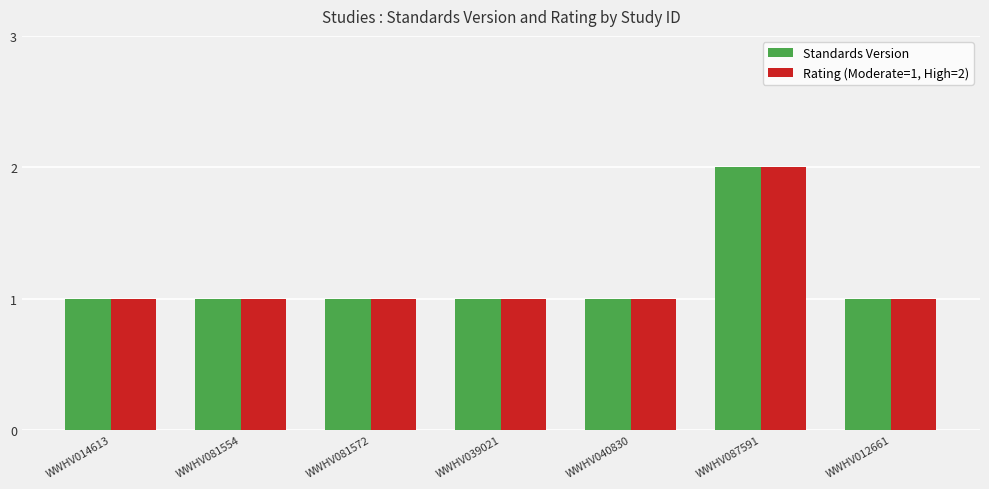

What is the label of the 3rd bar from the right?

WWHV040830